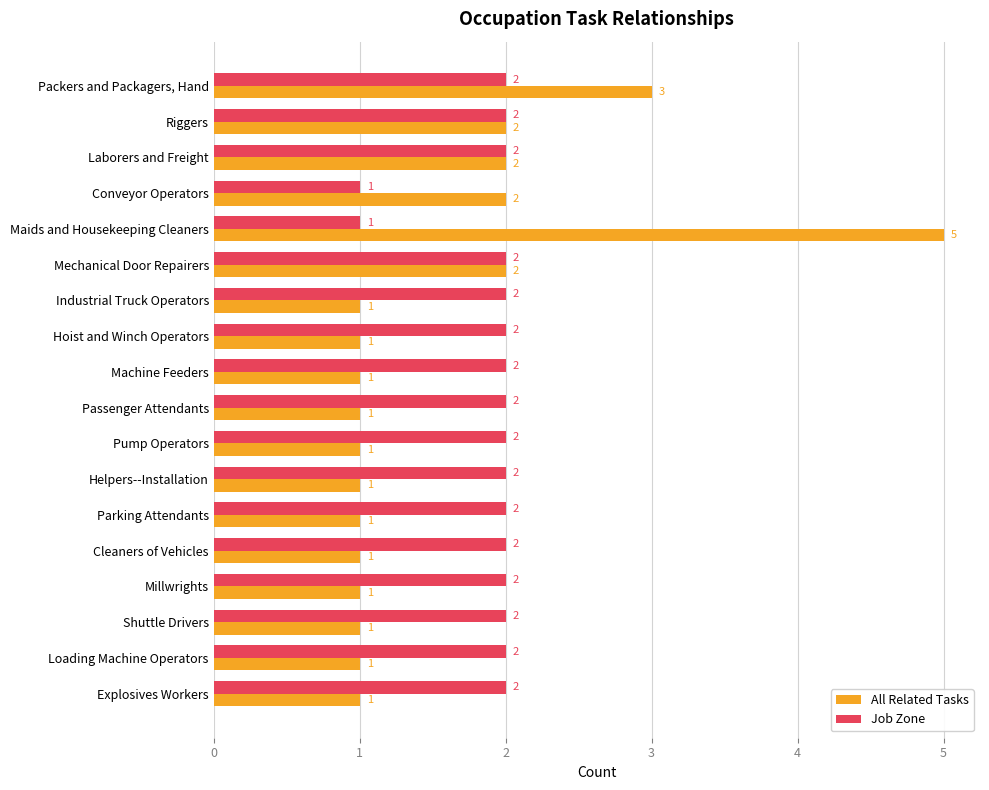

How many data points in Job Zone are less than 2?

2